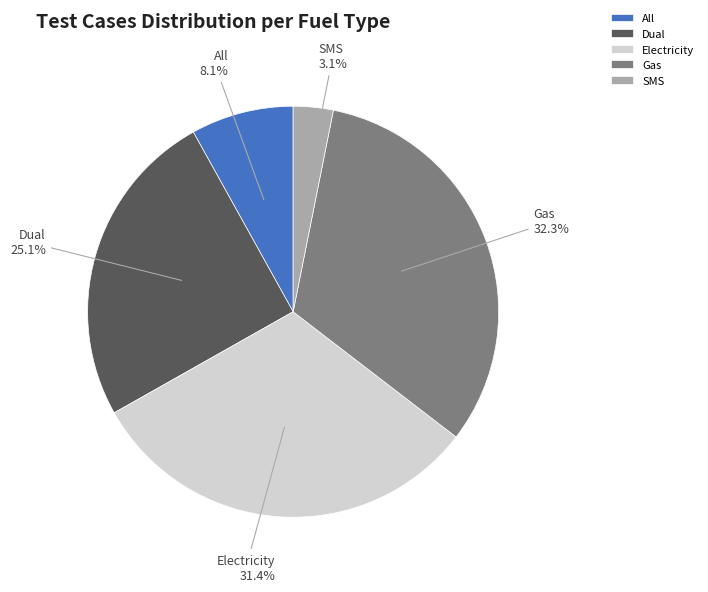

What percentage is the Electricity slice, to the nearest percent?

31%